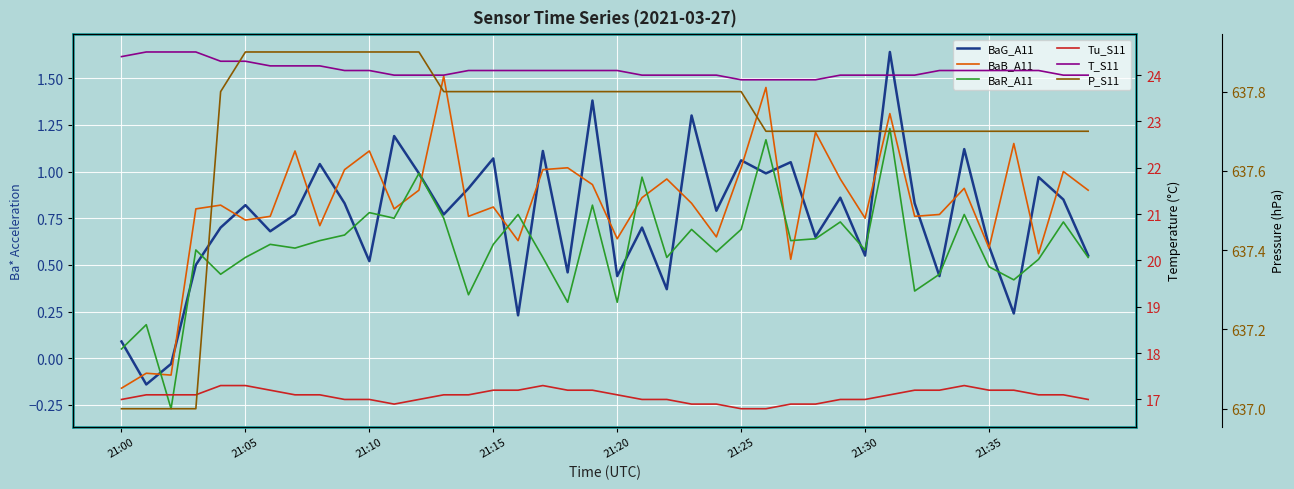

Which series has the widest spread of values?

BaG_A11